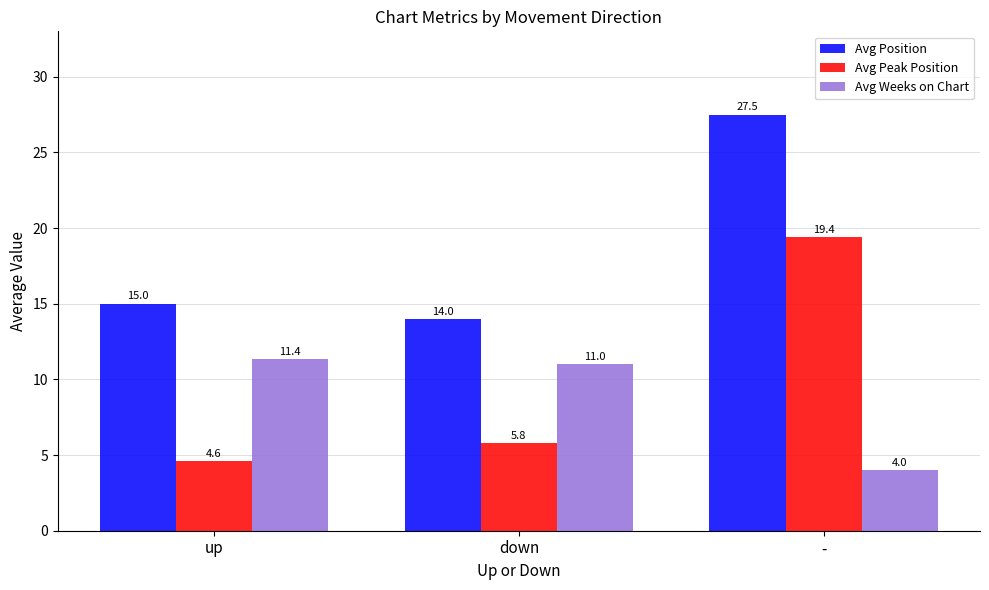

Where does the Avg Peak Position series first go above 5?

down